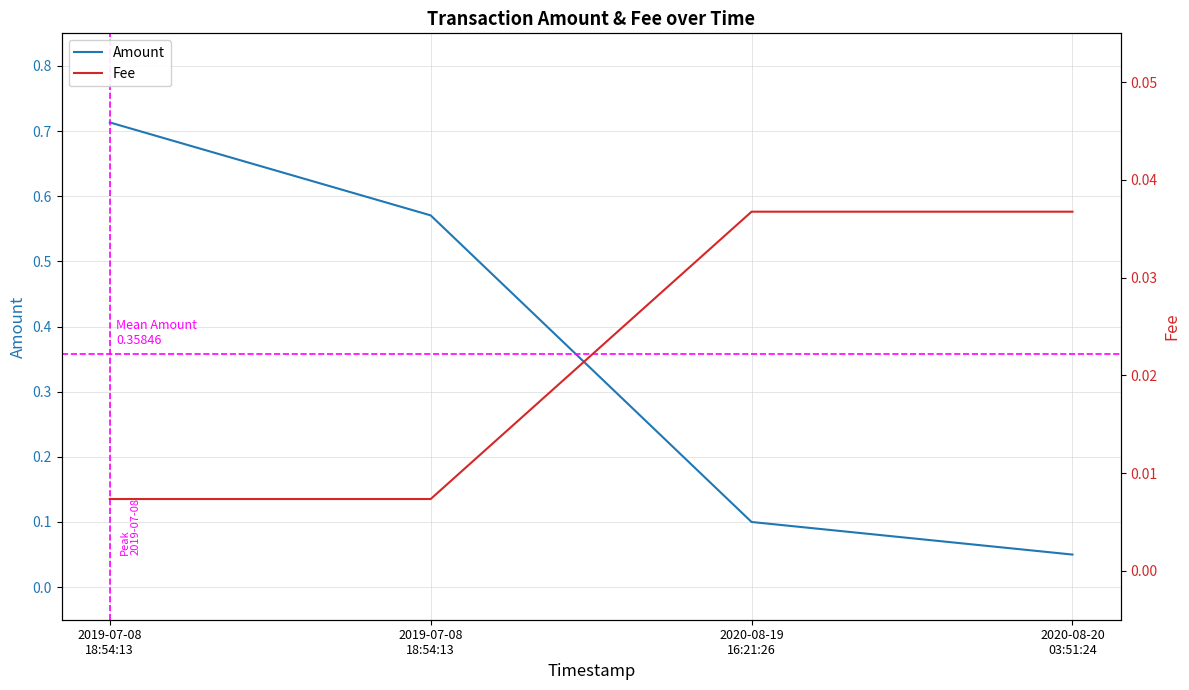

Is it true that Amount equals 0.7 at 2019-07-08
18:54:13?

True